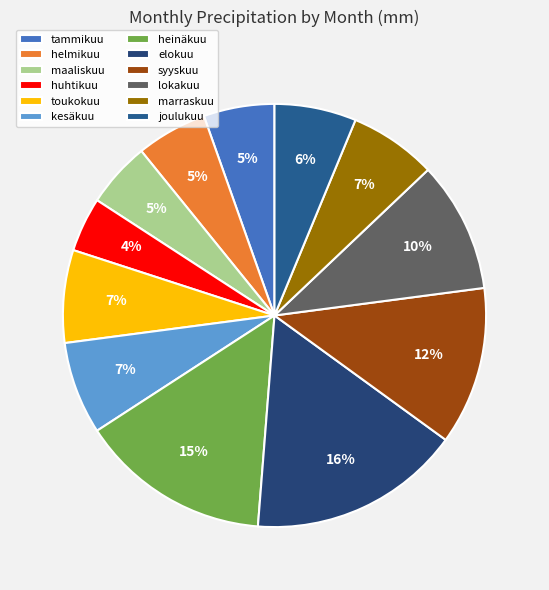

Which has a higher value, helmikuu or heinäkuu?

heinäkuu